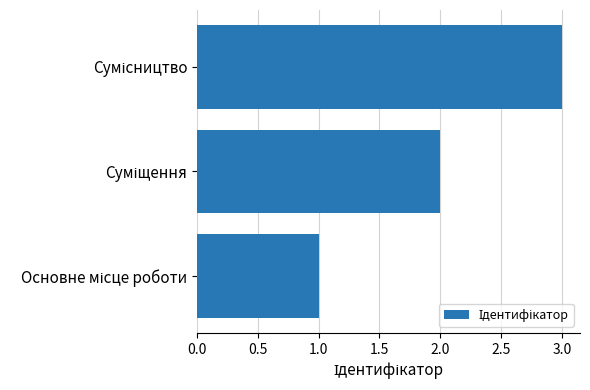

Does the chart contain any negative values?

No